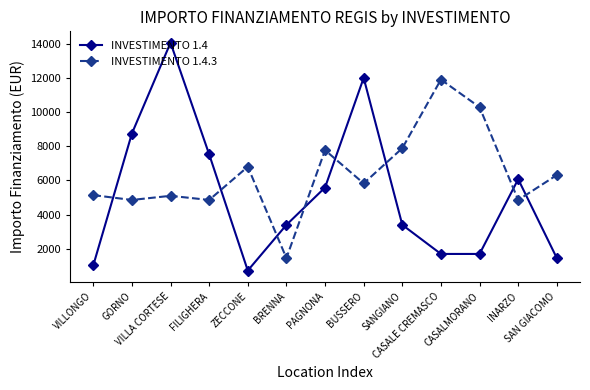

Which series ends up on top after the final intersection of INVESTIMENTO 1.4 and INVESTIMENTO 1.4.3?

INVESTIMENTO 1.4.3